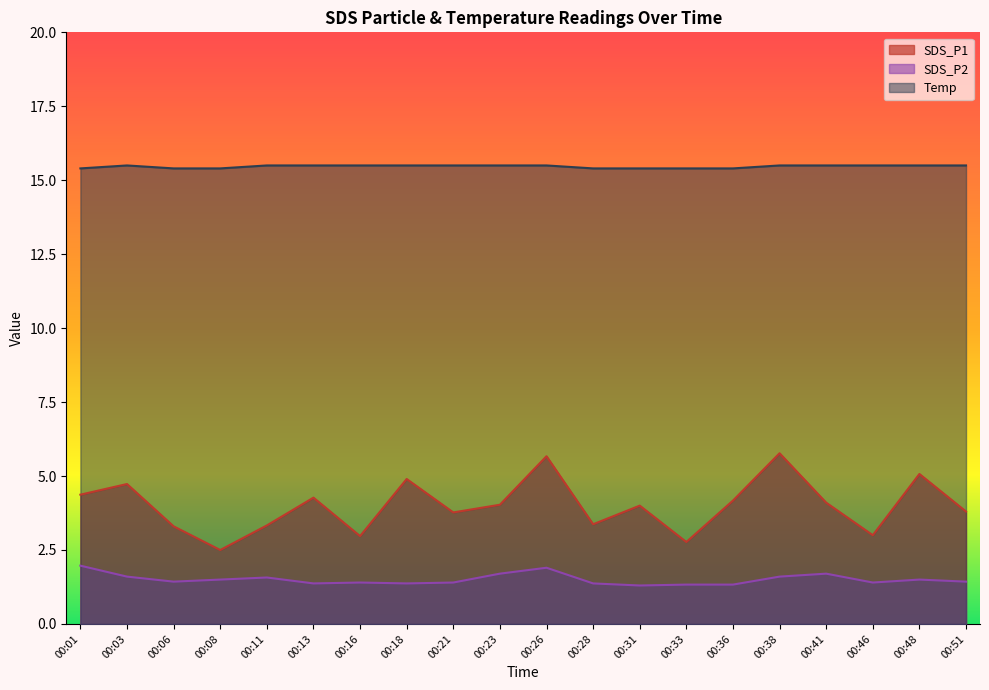

Reading left to right, extract all data points from this chart.

SDS_P1: 00:01=4.4	00:03=4.7	00:06=3.3	00:08=2.5	00:11=3.3	00:13=4.3	00:16=3.0	00:18=4.9	00:21=3.8	00:23=4.0	00:26=5.7	00:28=3.4	00:31=4.0	00:33=2.8	00:36=4.2	00:38=5.8	00:41=4.1	00:46=3.0	00:48=5.1	00:51=3.8
SDS_P2: 00:01=2.0	00:03=1.6	00:06=1.4	00:08=1.5	00:11=1.6	00:13=1.4	00:16=1.4	00:18=1.4	00:21=1.4	00:23=1.7	00:26=1.9	00:28=1.4	00:31=1.3	00:33=1.3	00:36=1.3	00:38=1.6	00:41=1.7	00:46=1.4	00:48=1.5	00:51=1.4
Temp: 00:01=15.4	00:03=15.5	00:06=15.4	00:08=15.4	00:11=15.5	00:13=15.5	00:16=15.5	00:18=15.5	00:21=15.5	00:23=15.5	00:26=15.5	00:28=15.4	00:31=15.4	00:33=15.4	00:36=15.4	00:38=15.5	00:41=15.5	00:46=15.5	00:48=15.5	00:51=15.5